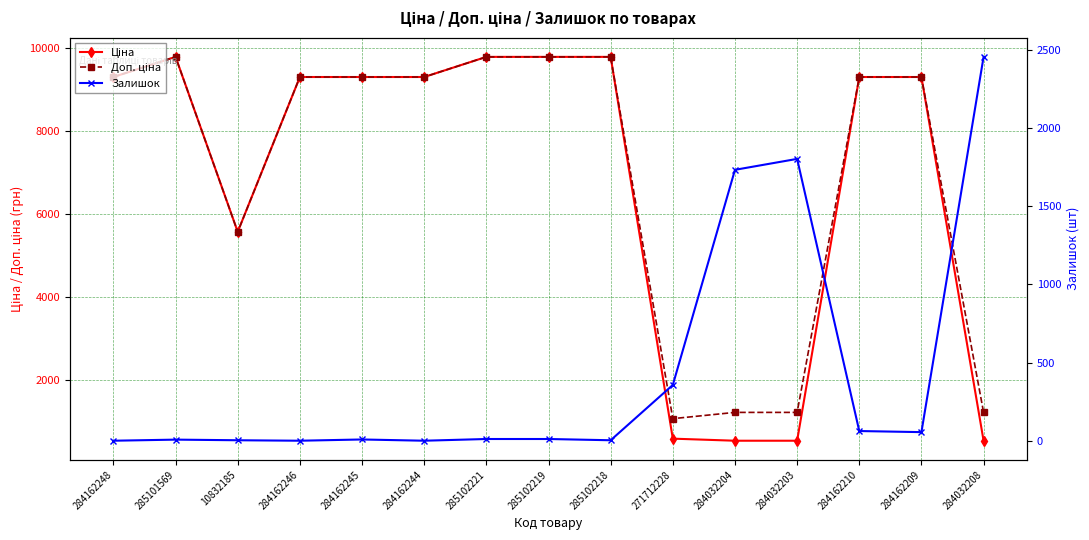

How many series are shown in this chart?

3